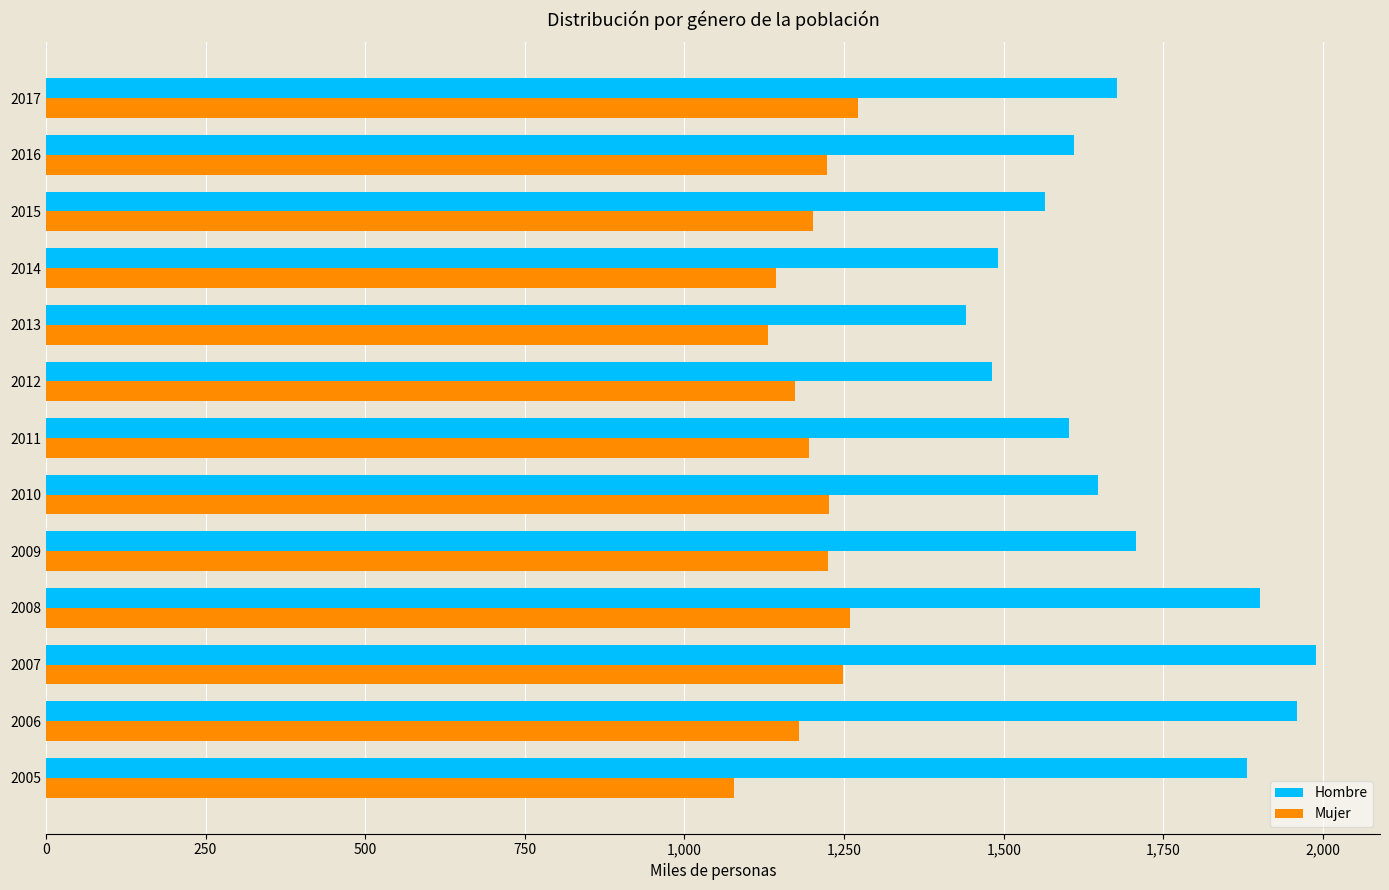

Between 2008 and 2011, which series saw the biggest shift?

Hombre